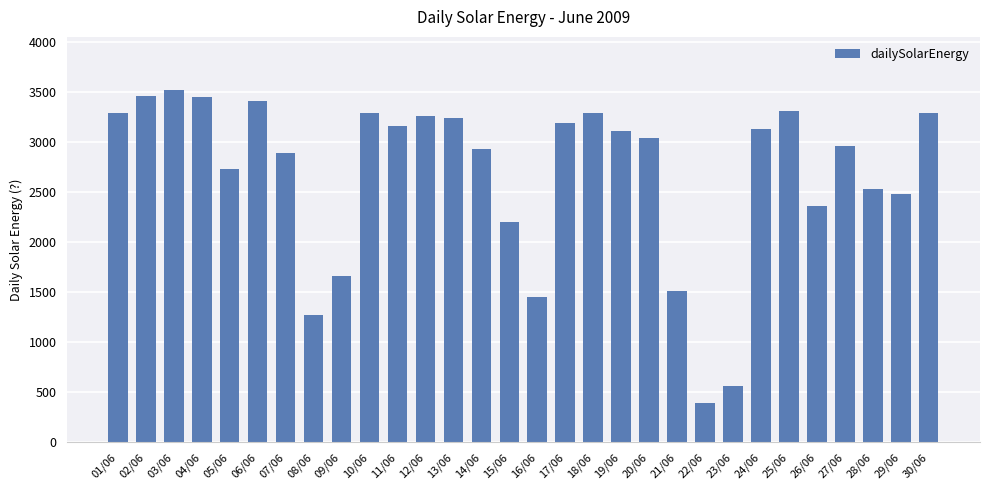

What is the difference between the values at 02/06 and 30/06?

164